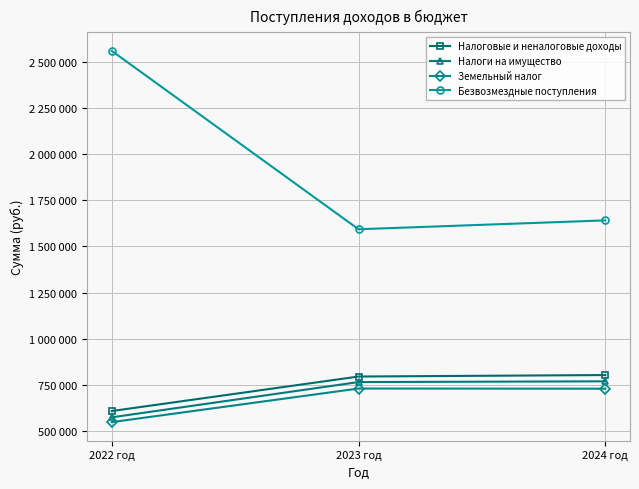

What is the maximum value shown in the chart?

2559500